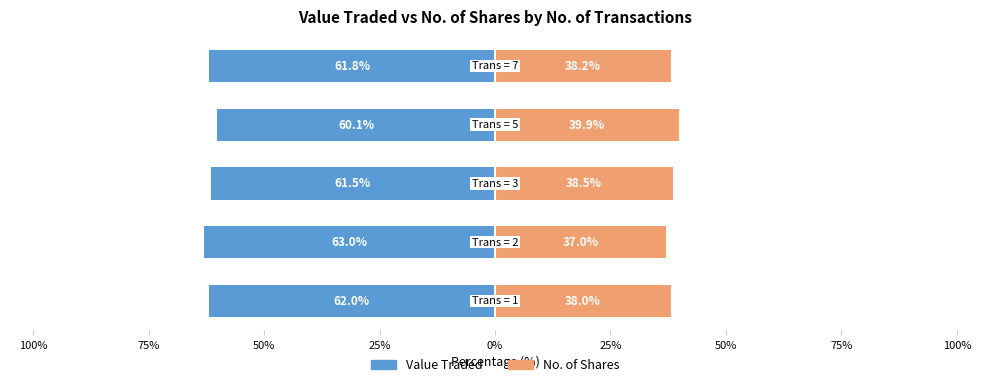

How many groups of bars are there?

5